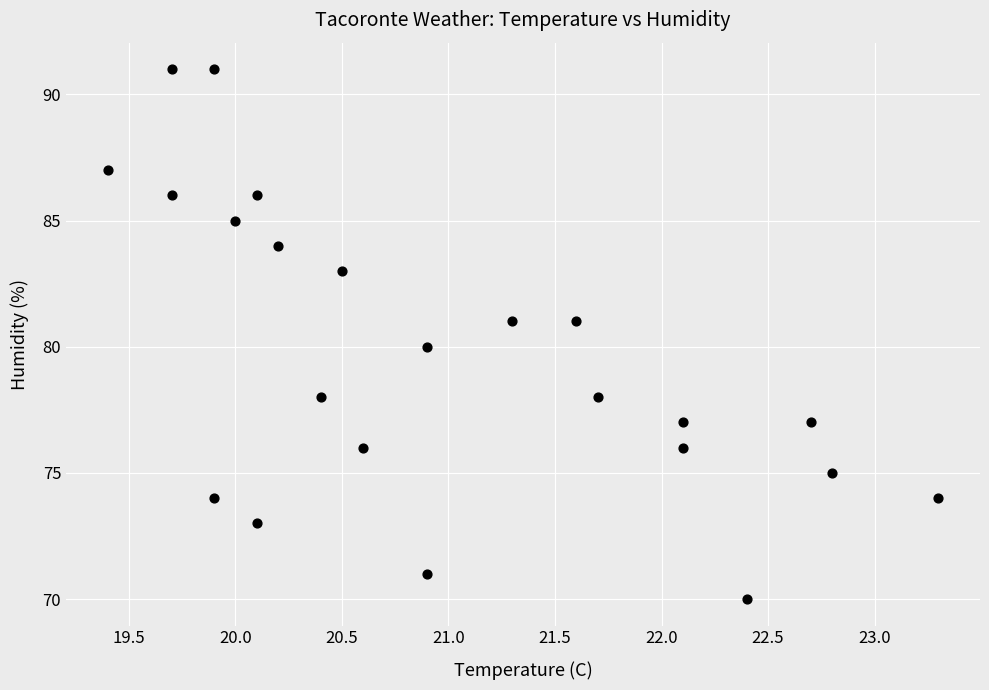

What is the range of Y values (max minus min)?

21